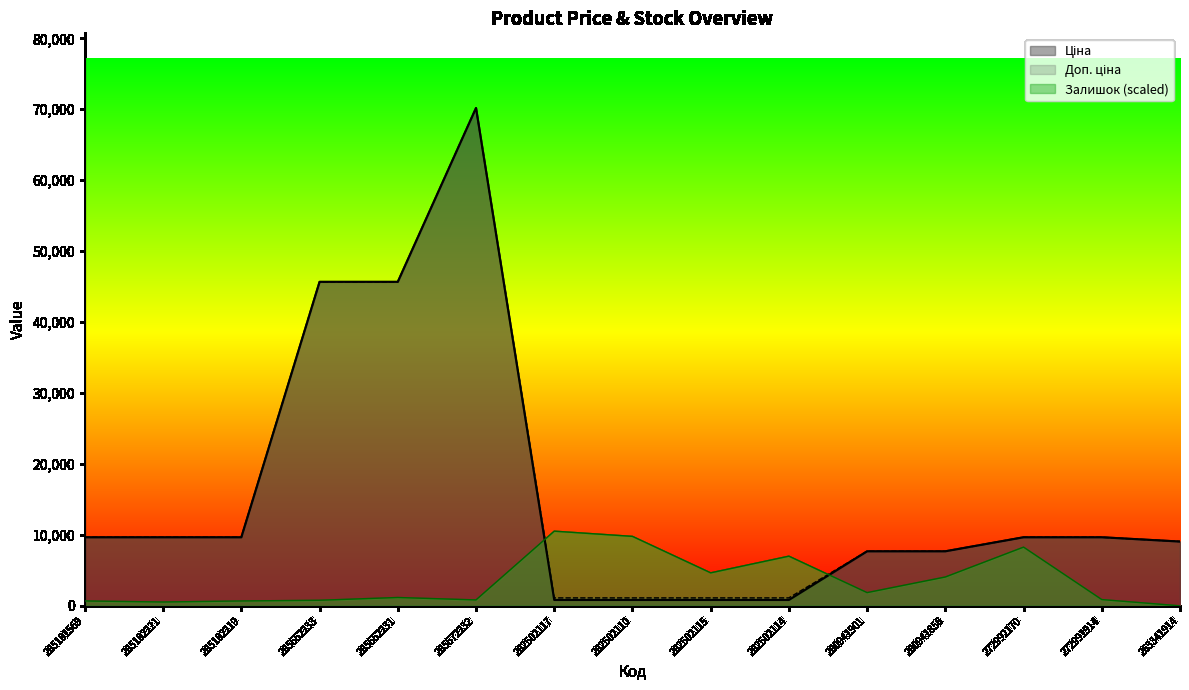

Rank the series at 280941901 from lowest to highest value.

Залишок, Ціна, Доп. ціна